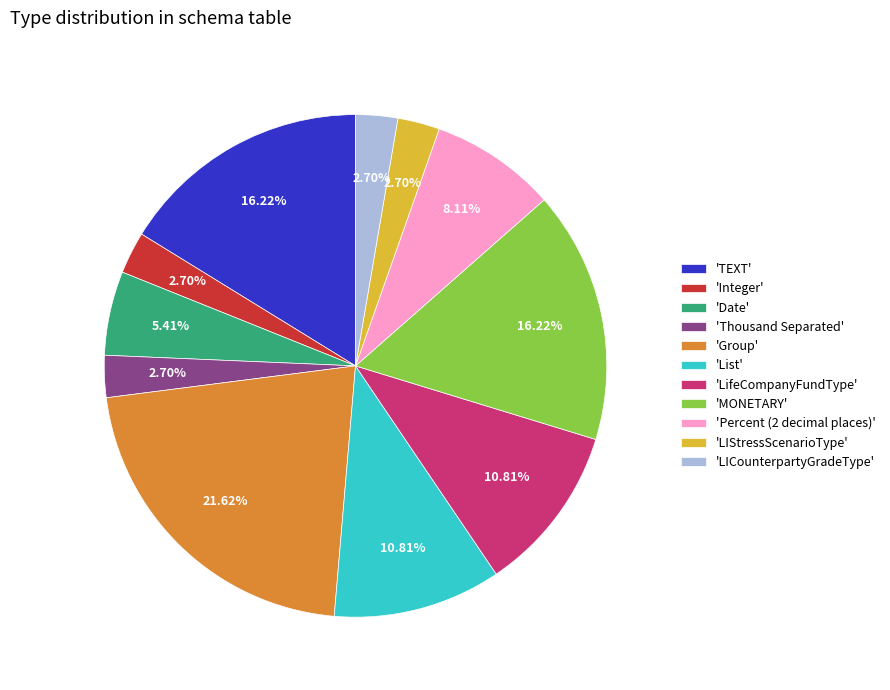

Is the sum of 'Percent (2 decimal places)' and 'LifeCompanyFundType' greater than half?

No